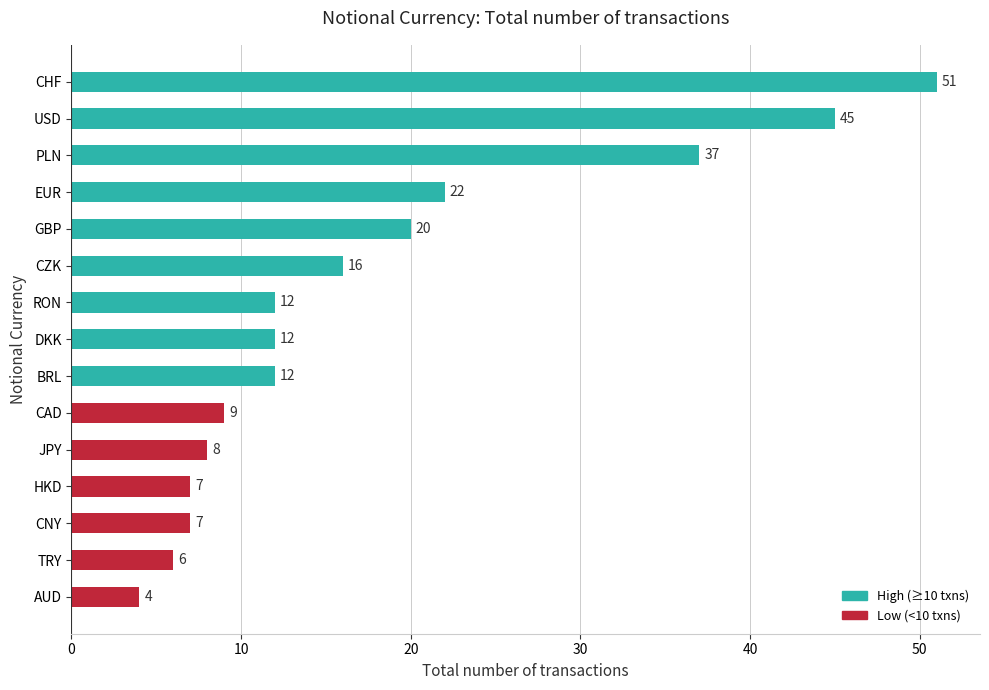

At which label is the value closest to 27?

EUR